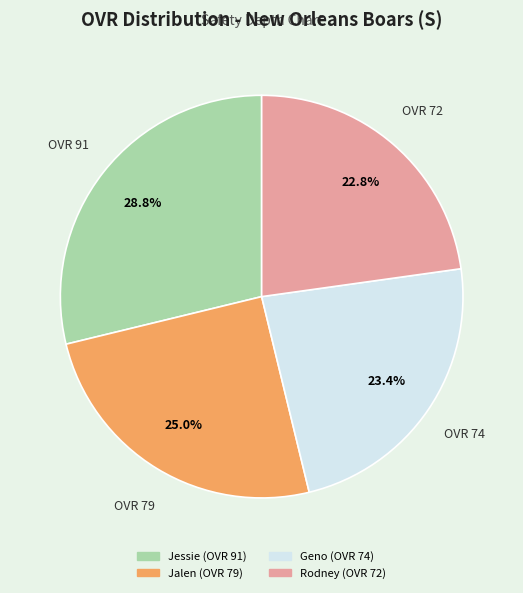

How many segments does this pie chart have?

4